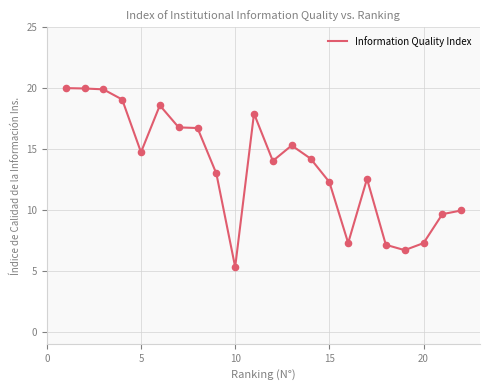

What is the maximum value shown in the chart?

20.0